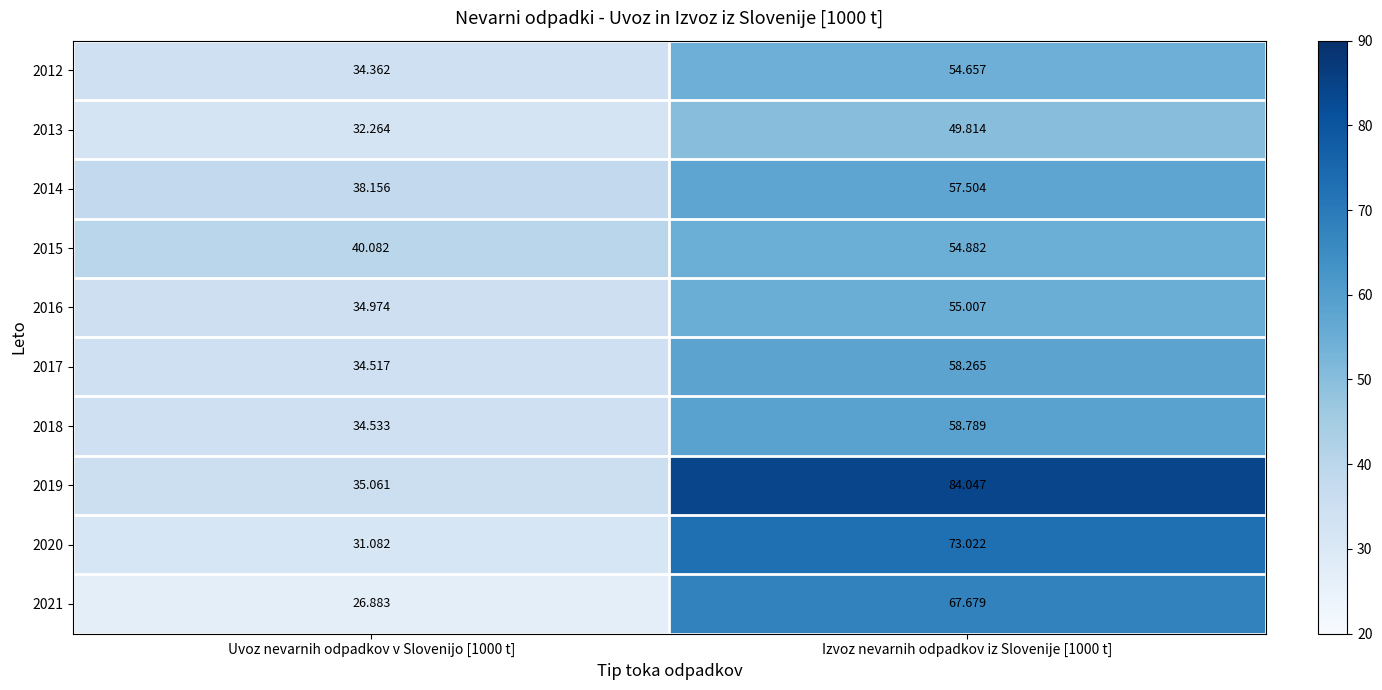

Is the value of 2013 at Izvoz nevarnih odpadkov iz Slovenije [1000 t] greater than the value of 2014 at Uvoz nevarnih odpadkov v Slovenijo [1000 t]?

Yes